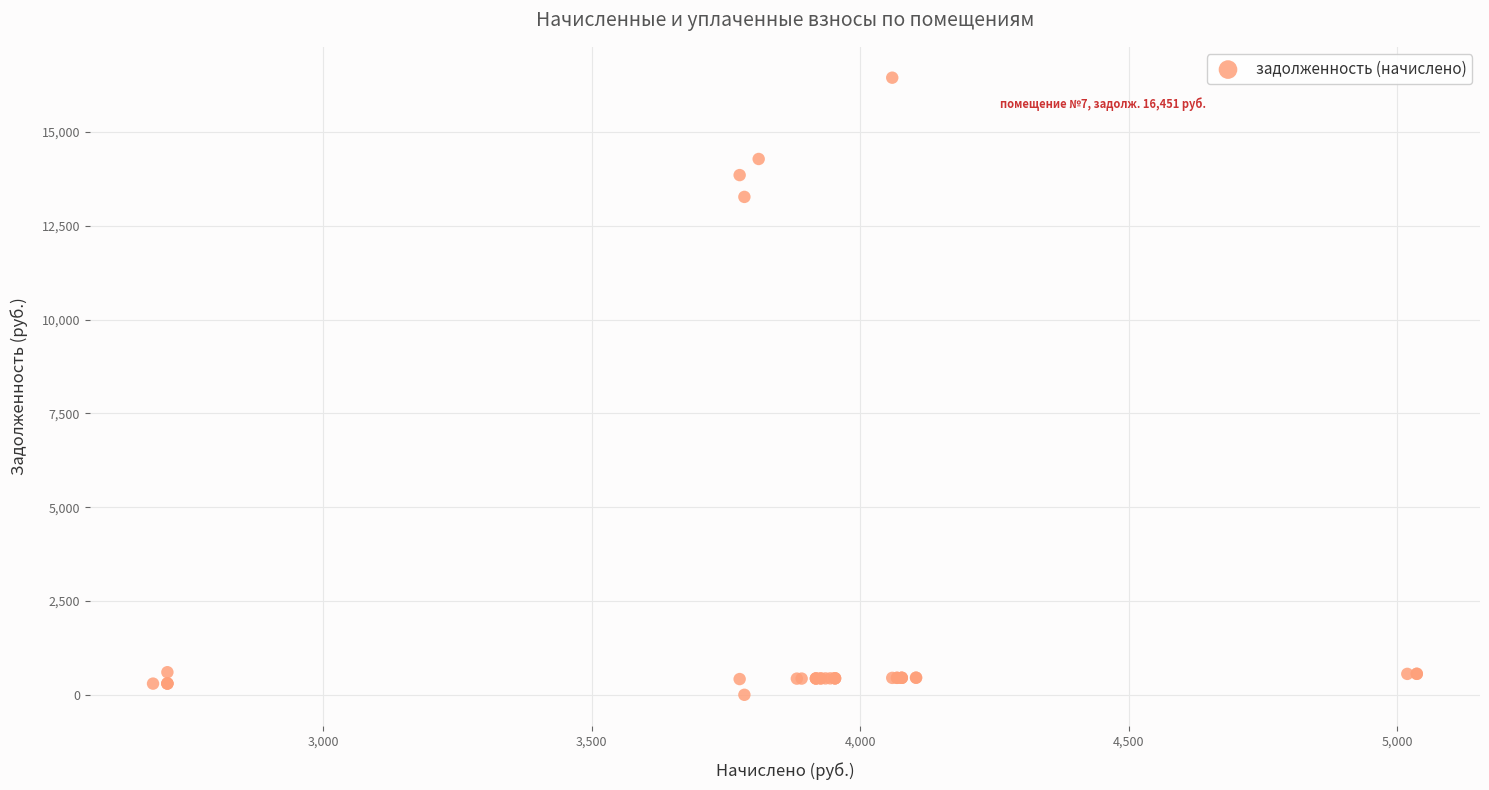

What Y value in the scatter plot is closest to 8225?

13273.2